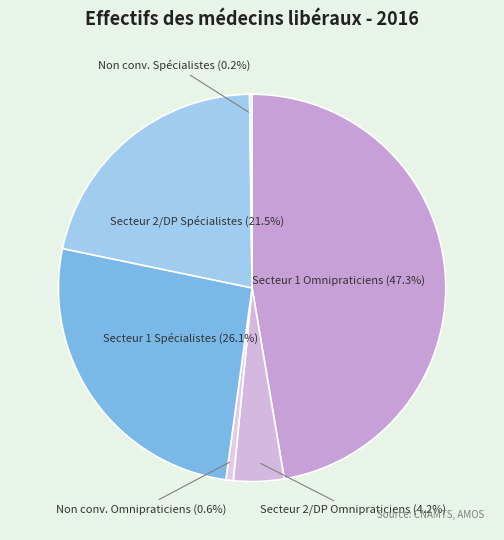

To the nearest percent, what is the average slice percentage?

17%